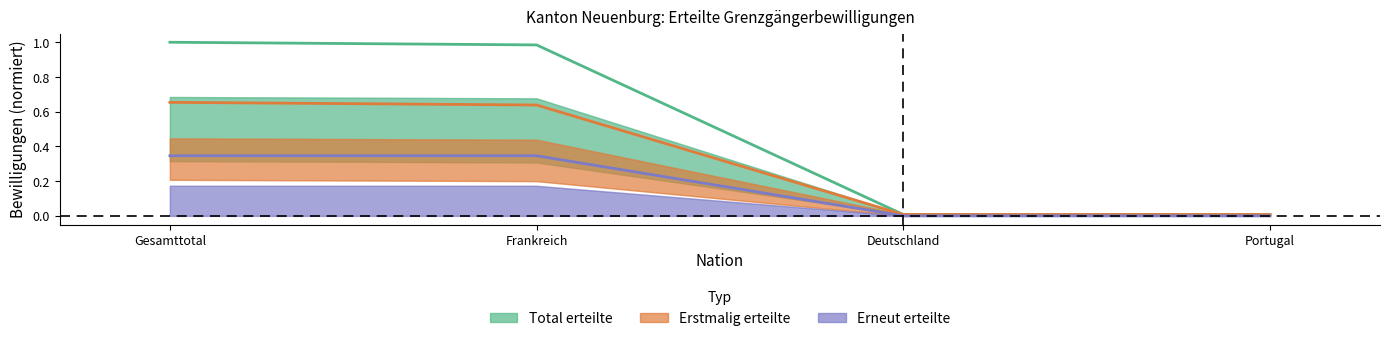

Which label corresponds to the largest value in the chart?

Gesamttotal